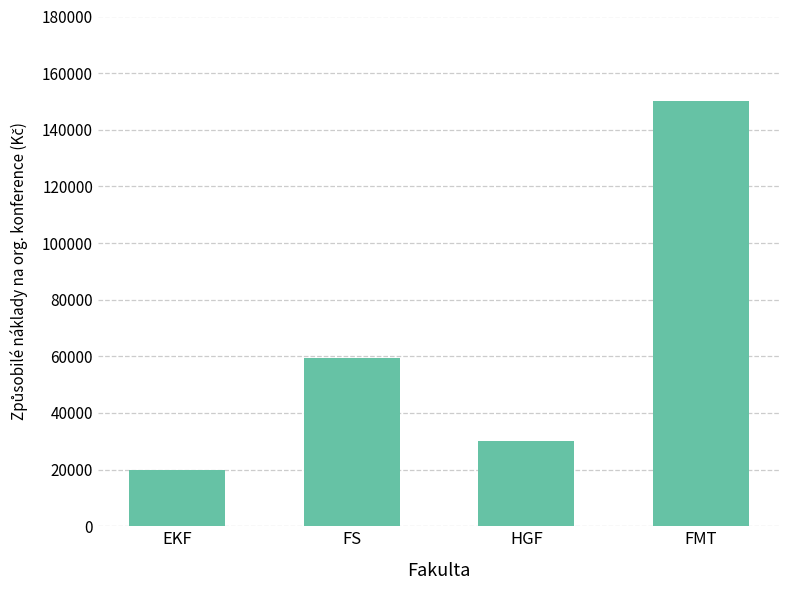

What is the value of the 1st bar from the left?

20000